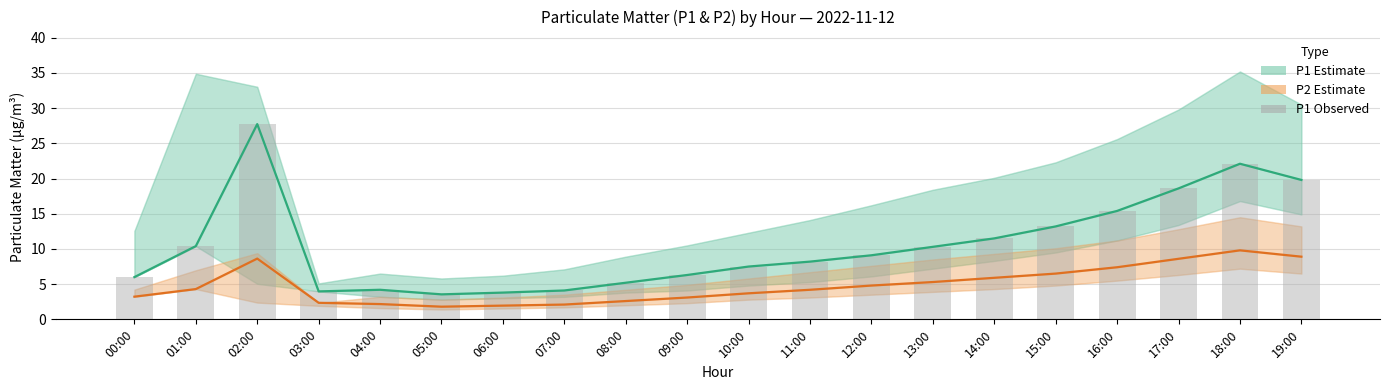

What is the label of the 1st bar from the right?

19:00